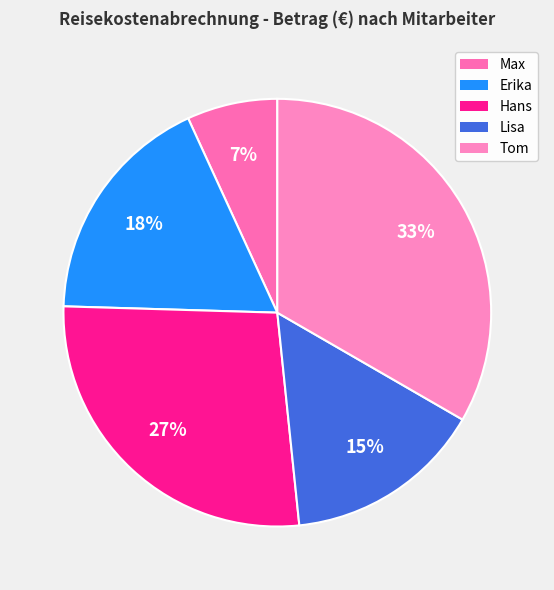

To the nearest percent, what is the average slice percentage?

20%